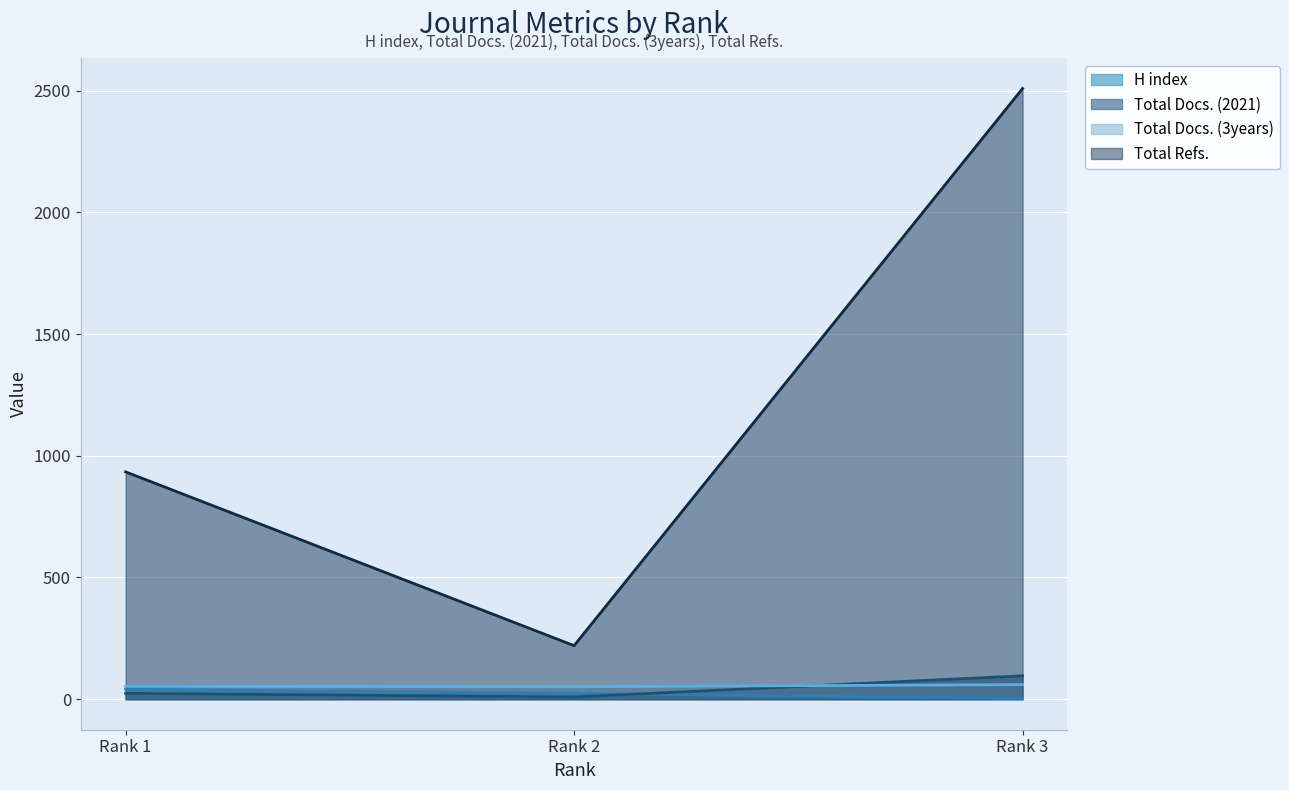

What is the difference between the Total Docs. (2021) values at Rank 3 and Rank 1?

72